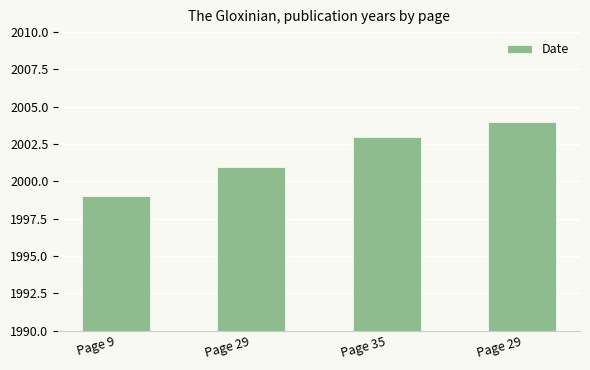

What is the maximum value shown in the chart?

2004